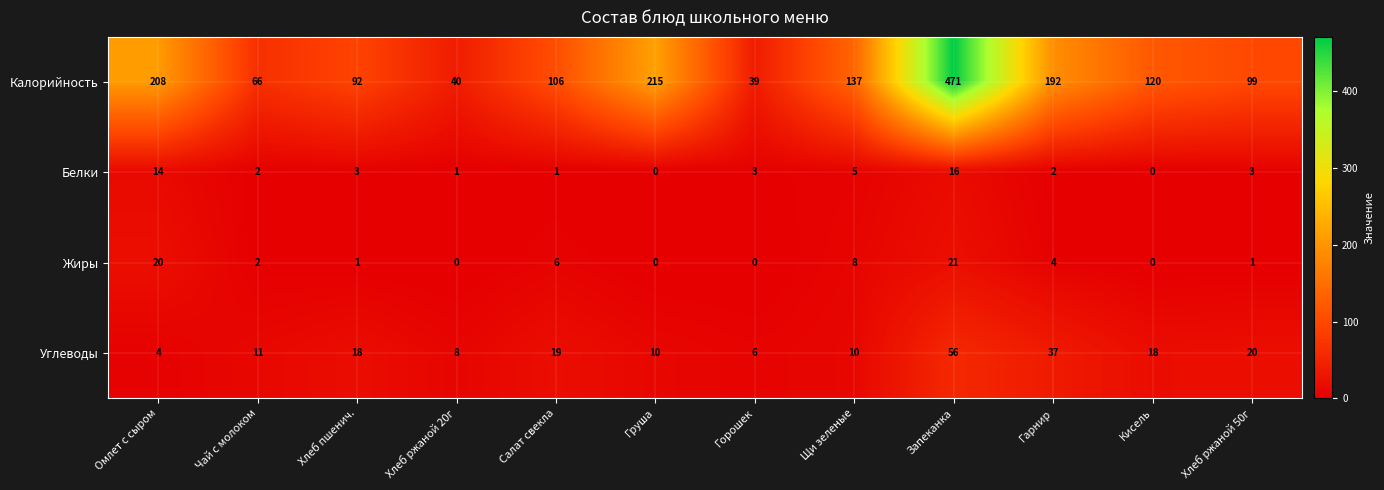

At Салат свекла, list the series in order from largest to smallest.

Калорийность, Углеводы, Жиры, Белки